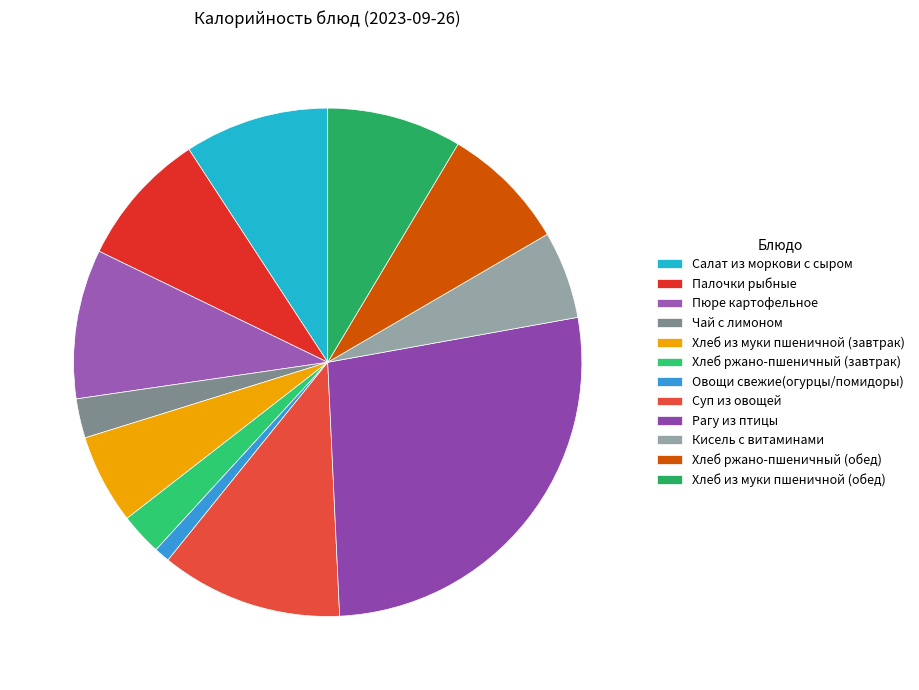

Is there any slice that represents more than half of the pie?

No